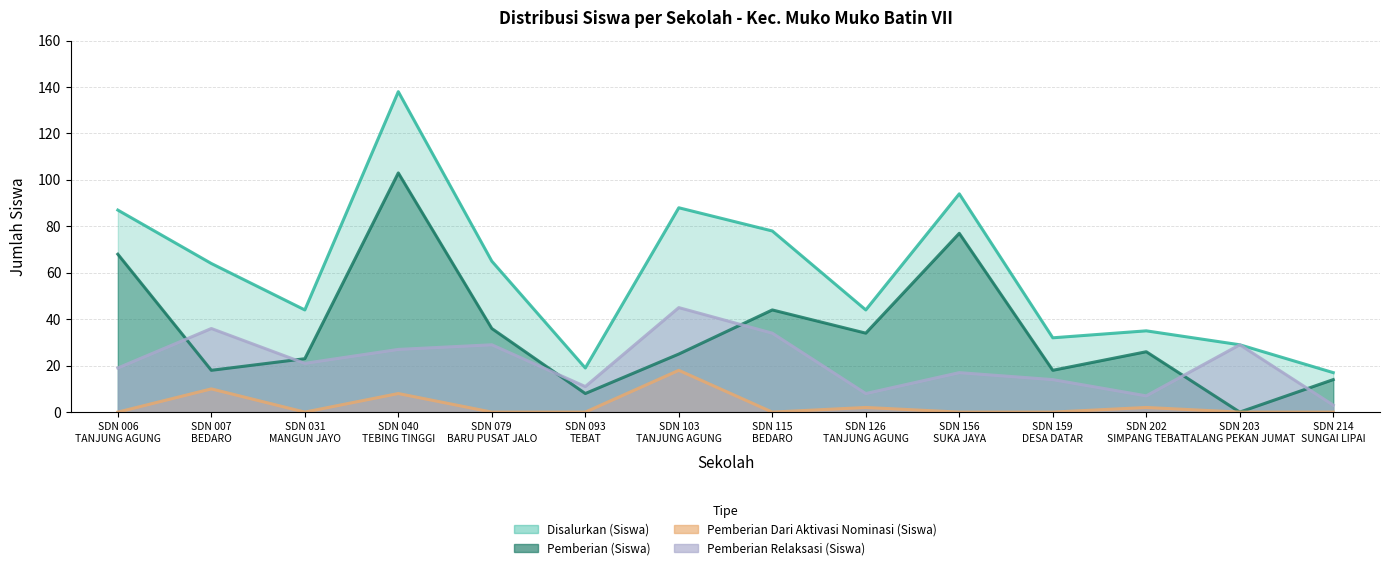

Rank the series at SDN 202 SIMPANG TEBAT from highest to lowest value.

Disalurkan (Siswa), Pemberian (Siswa), Pemberian Relaksasi (Siswa), Pemberian Dari Aktivasi Nominasi (Siswa)